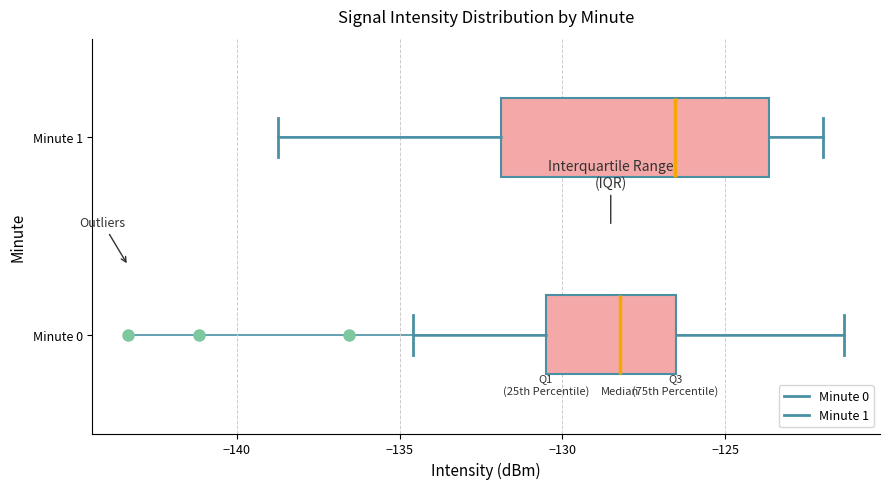

Reading bottom to top, read every box against the x-axis: the position of its median line, the range the box covers, and the ends of its whiskers. The values are not printed on the chart, so give them approximately, as read against the axis.

Minute 0: median -128.0, box -130.5 to -126.5, whiskers -134.5 to -121.5
Minute 1: median -126.5, box -132.0 to -123.5, whiskers -138.5 to -122.0